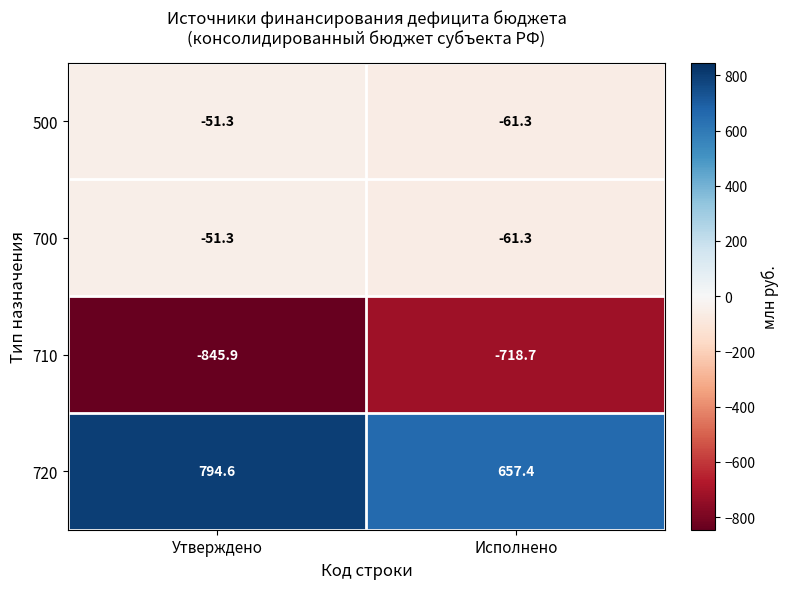

Which series has the largest range (max minus min)?

720